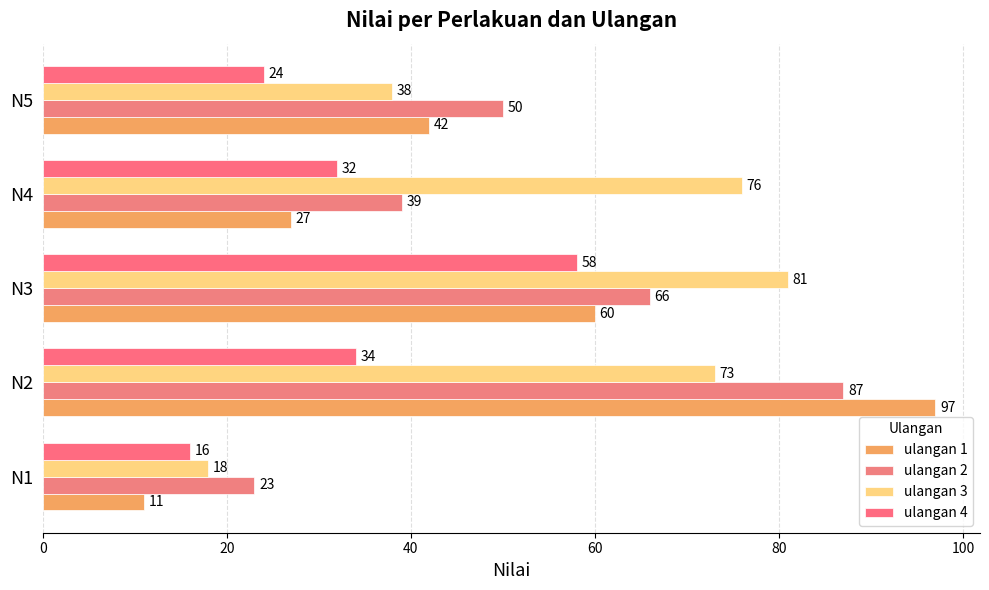

What are all the series names shown in the legend?

ulangan 1, ulangan 2, ulangan 3, ulangan 4